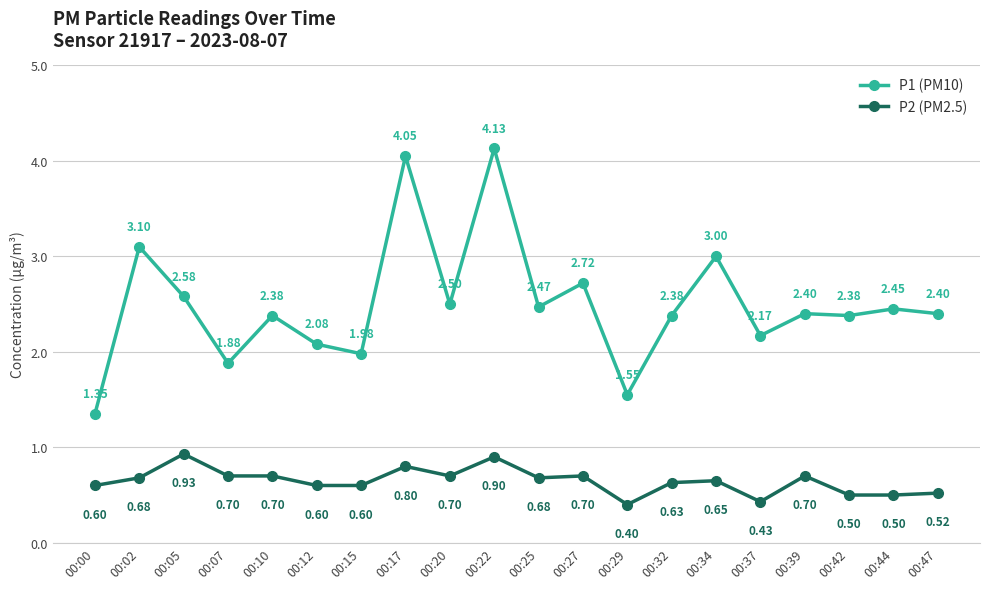

Where is P1 (PM10) nearest to the value 2?

00:15